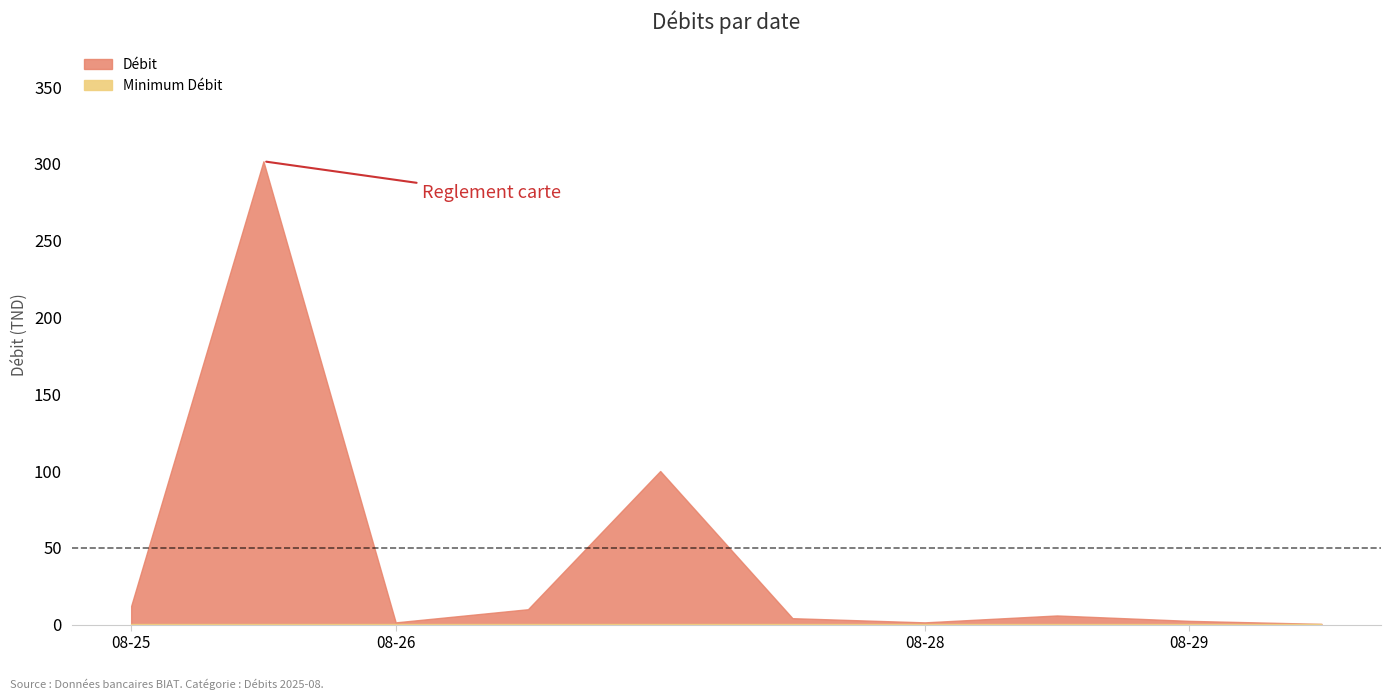

Reading left to right, extract all data points from this chart.

12.1	301.7	1.4	10.0	100.0	4.2	1.4	5.9	2.4	0.5